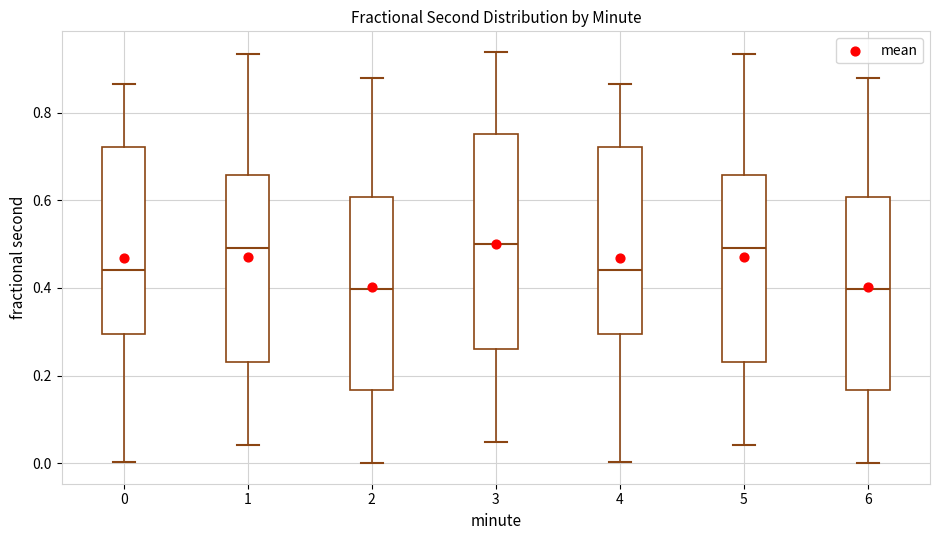

Reading left to right, read every box against the y-axis: the position of its median line, the range the box covers, and the ends of its whiskers. The values are not printed on the chart, so give them approximately, as read against the axis.

0: median 0.44, box 0.30 to 0.72, whiskers 0.00 to 0.86
1: median 0.50, box 0.24 to 0.66, whiskers 0.04 to 0.94
2: median 0.40, box 0.16 to 0.60, whiskers 0.00 to 0.88
3: median 0.50, box 0.26 to 0.76, whiskers 0.04 to 0.94
4: median 0.44, box 0.30 to 0.72, whiskers 0.00 to 0.86
5: median 0.50, box 0.24 to 0.66, whiskers 0.04 to 0.94
6: median 0.40, box 0.16 to 0.60, whiskers 0.00 to 0.88